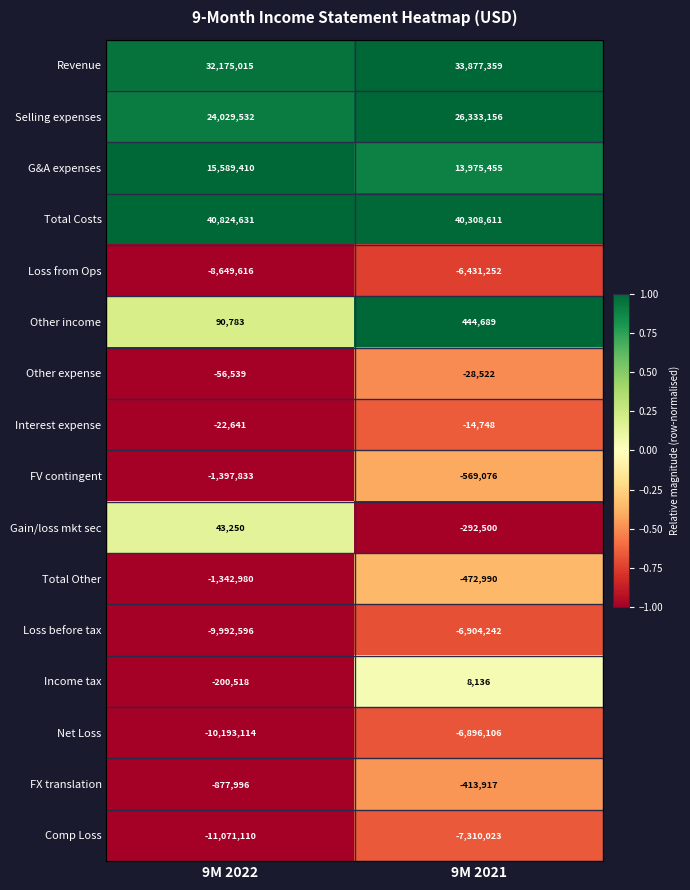

Which label corresponds to the smallest value in the chart?

9M 2022